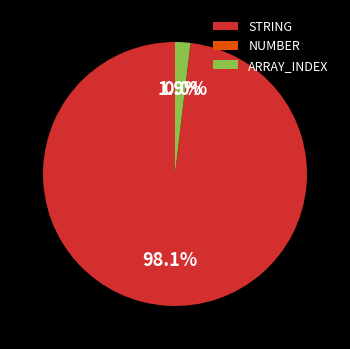

Between STRING and ARRAY_INDEX, which is larger?

STRING